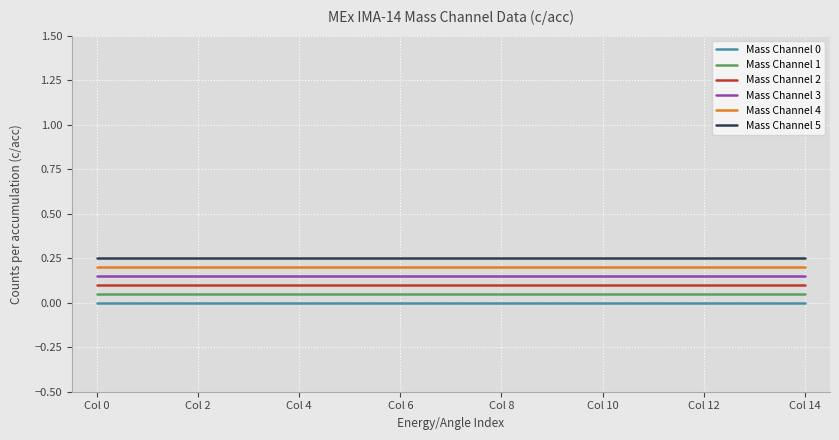

List the series in order of their overall mean, lowest first.

Mass Channel 0, Mass Channel 1, Mass Channel 2, Mass Channel 3, Mass Channel 4, Mass Channel 5